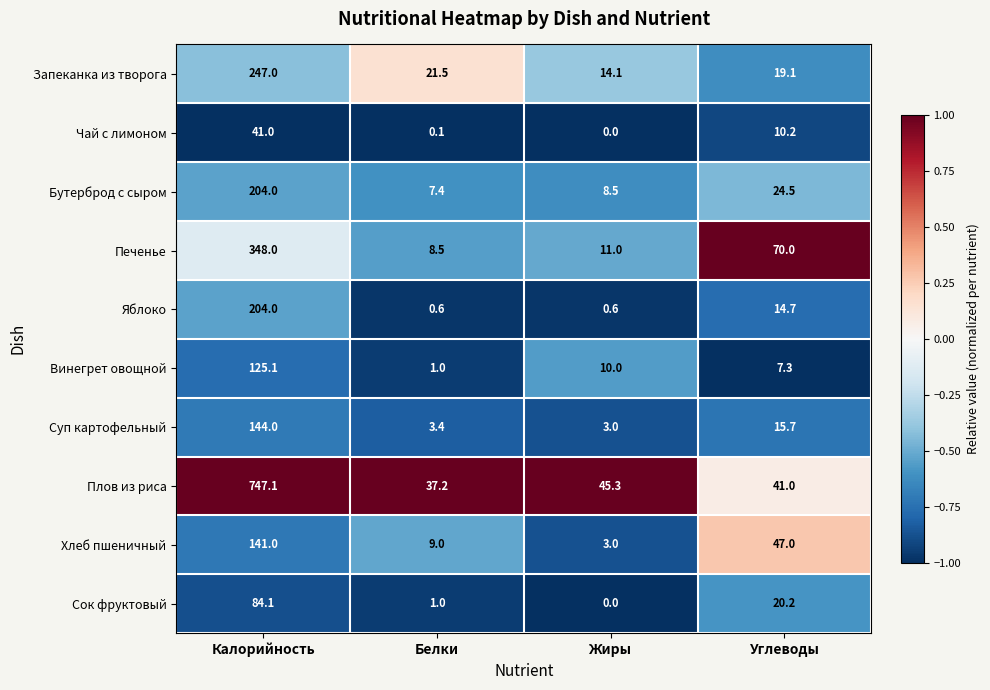

What is the difference between the highest and lowest values at Калорийность?

706.1